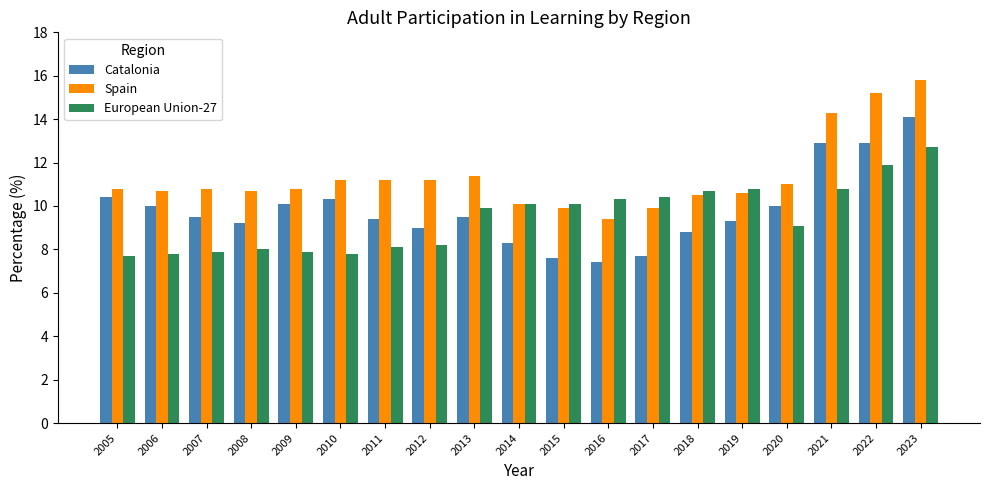

Which series has the widest spread of values?

Catalonia